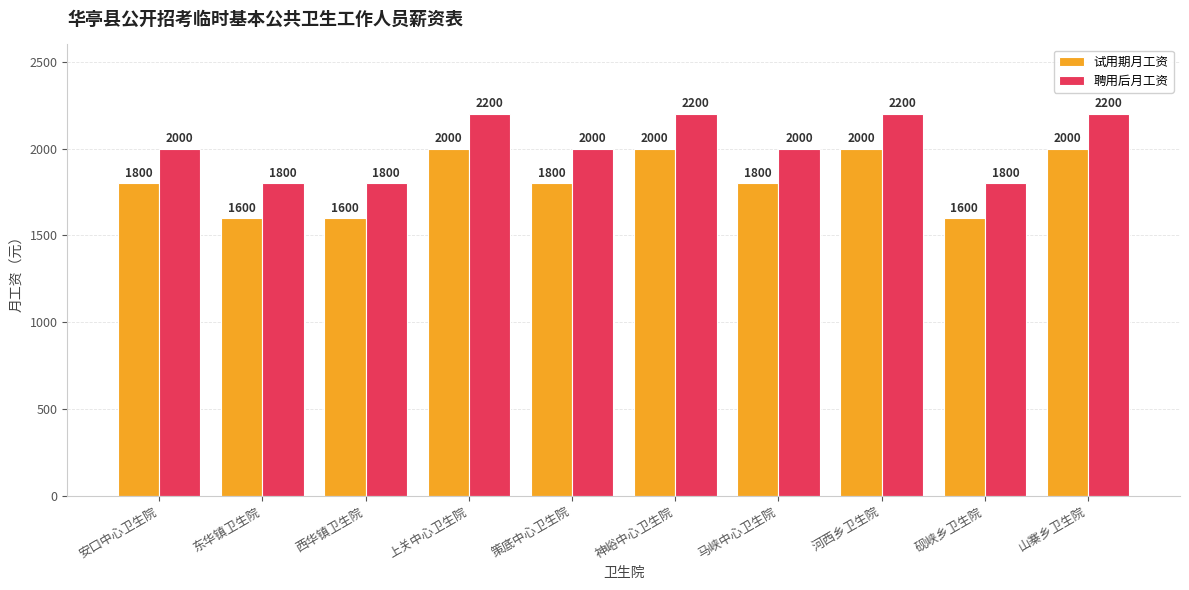

What is the maximum value shown in the chart?

2200